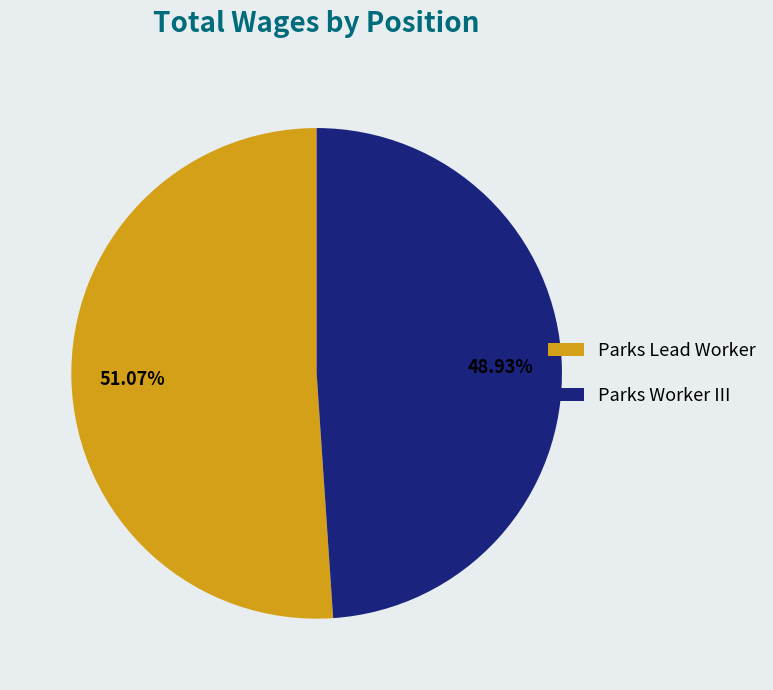

Approximately how many times larger is the value at Parks Lead Worker compared to Parks Worker III?

1.0